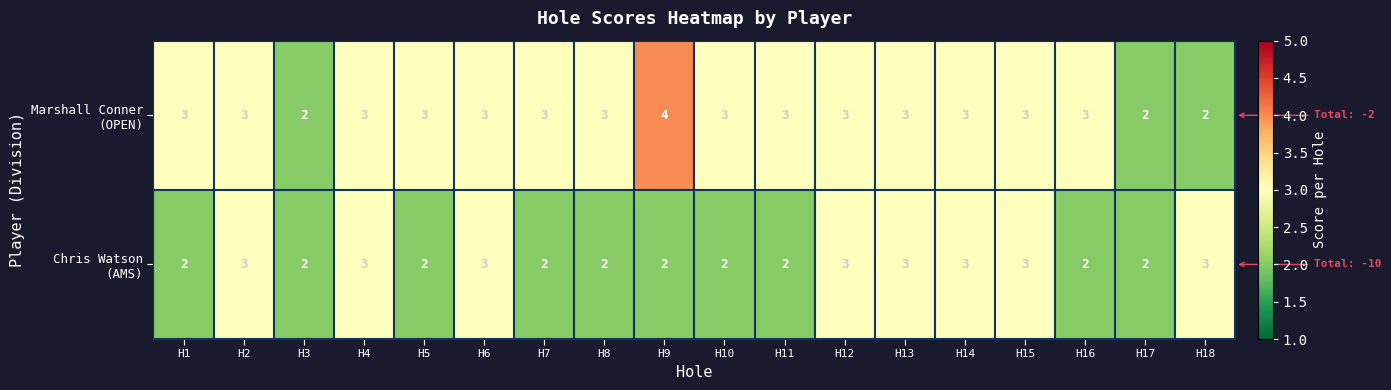

What is the total value across all series at H4?

6